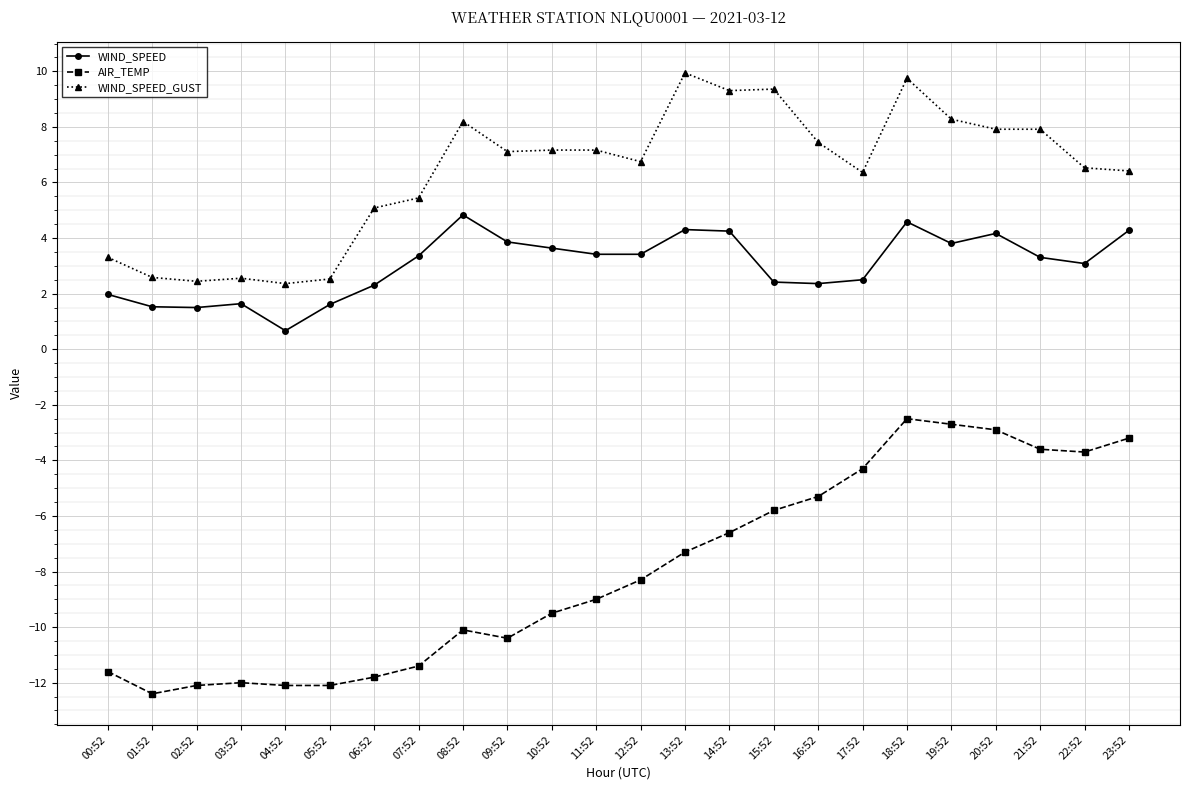

The WIND_SPEED_GUST series shows 3.6 at 03:52. True or false?

False